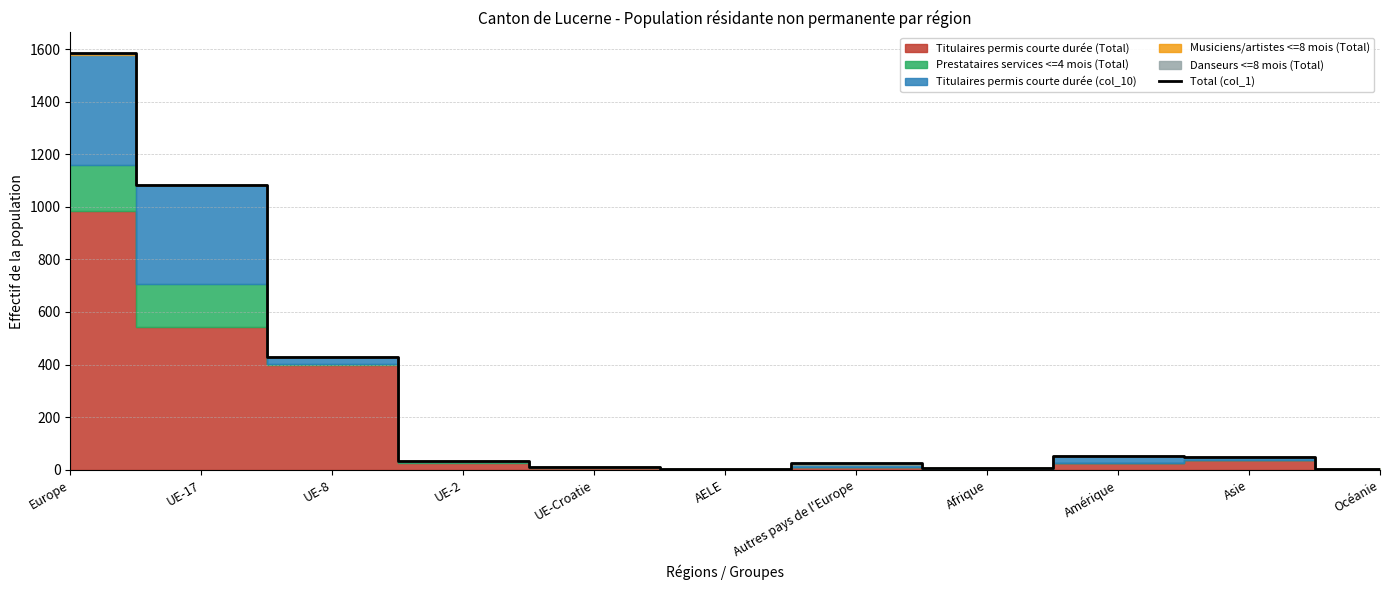

Does the chart display data point markers on the line(s)?

No